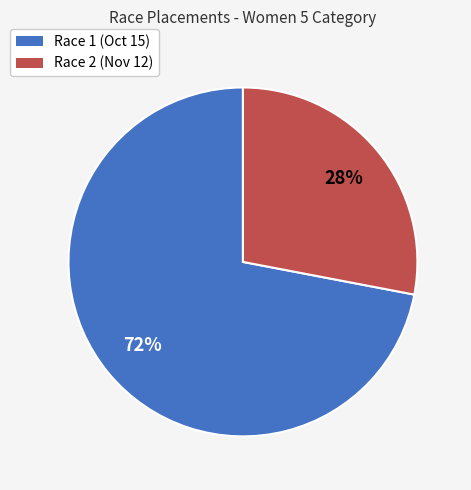

How many slices are in this pie chart?

2